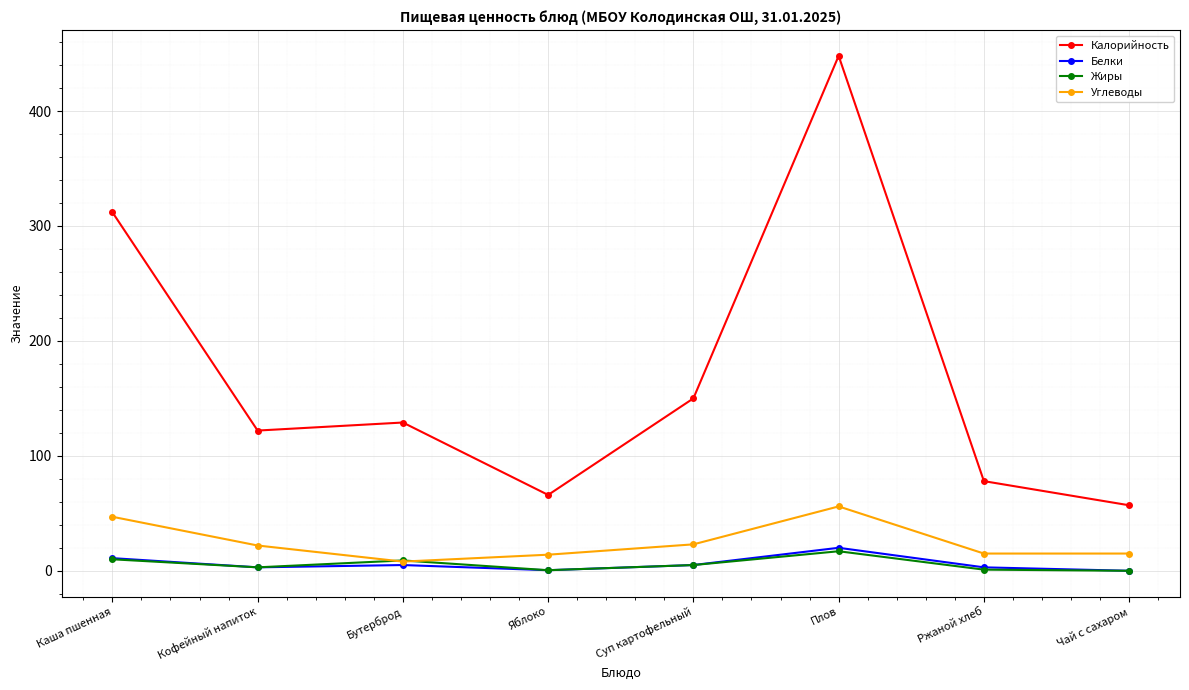

At which label does Углеводы first exceed 22?

Каша пшенная